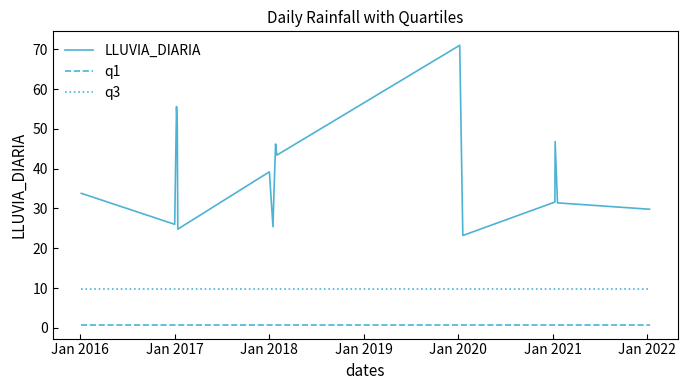

What is the difference between the maximum and minimum values in the LLUVIA_DIARIA series?

47.8